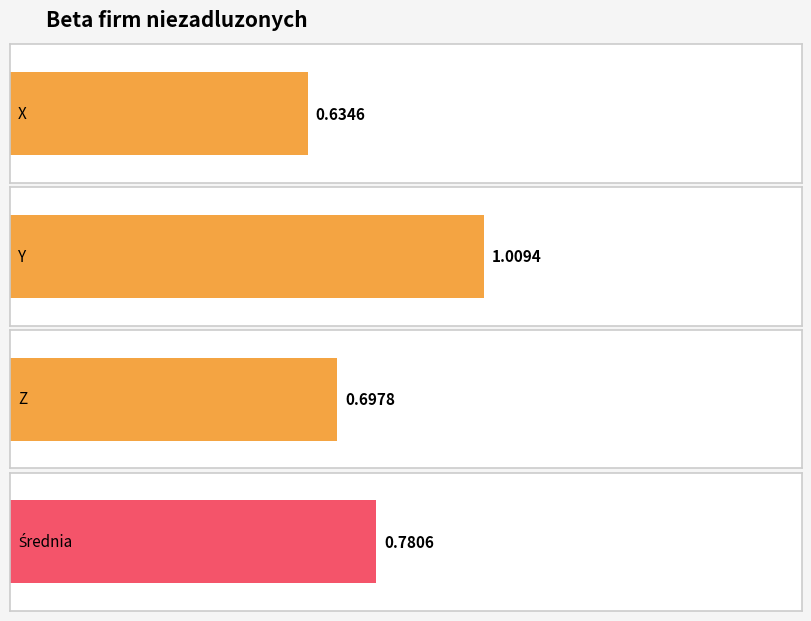

Is it true that the value at X is 0.4?

False